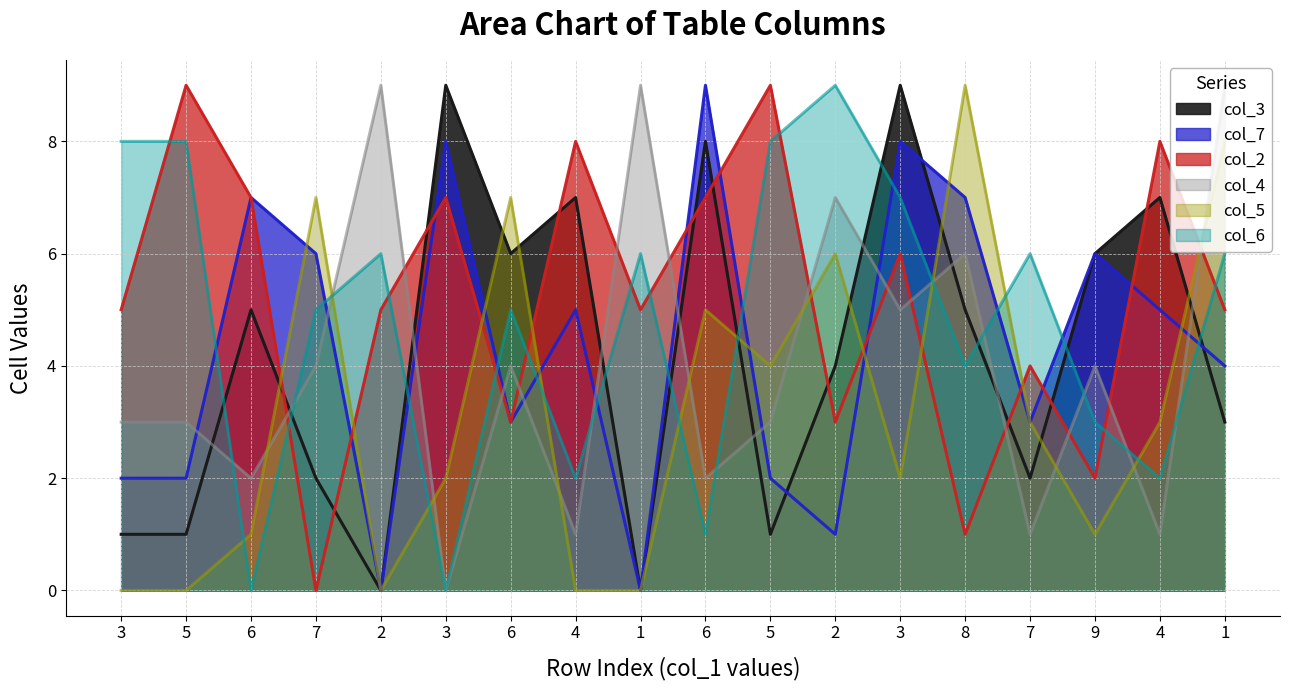

What is the total value across all series at 1?

20